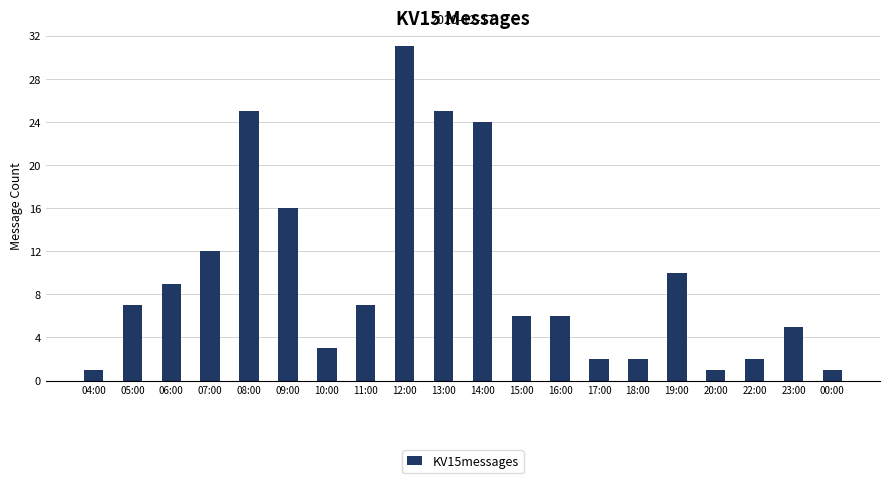

Is it true that the value at 18:00 is 3?

False